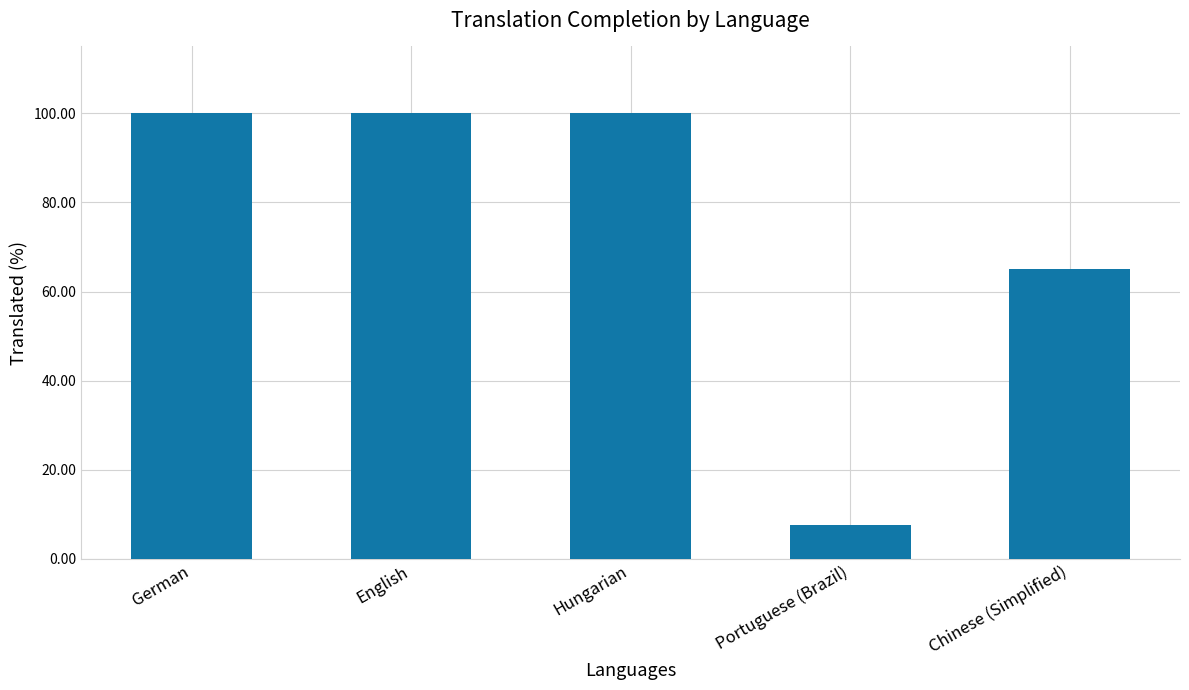

Reading right to left, transcribe all the data shown in this chart.

65.1	7.7	100.0	100.0	100.0